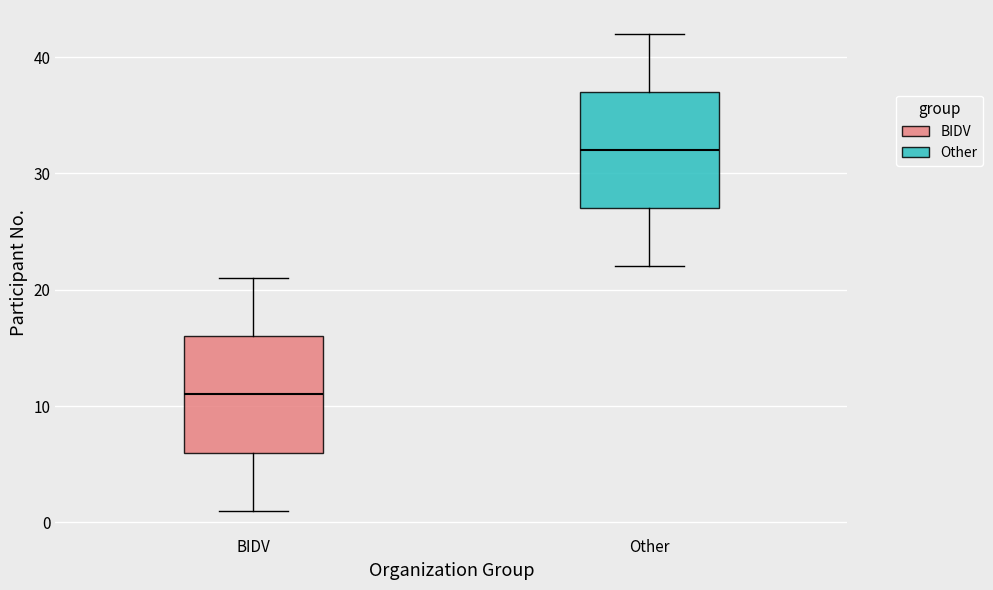

Reading left to right, transcribe this box plot: for each box, give where its median line is, the range the box spans, and where its two whiskers end, as read against the y-axis. The values are not printed on the chart, so give them approximately, as read against the axis.

BIDV: median 11, box 6 to 16, whiskers 1 to 21
Other: median 32, box 27 to 37, whiskers 22 to 42